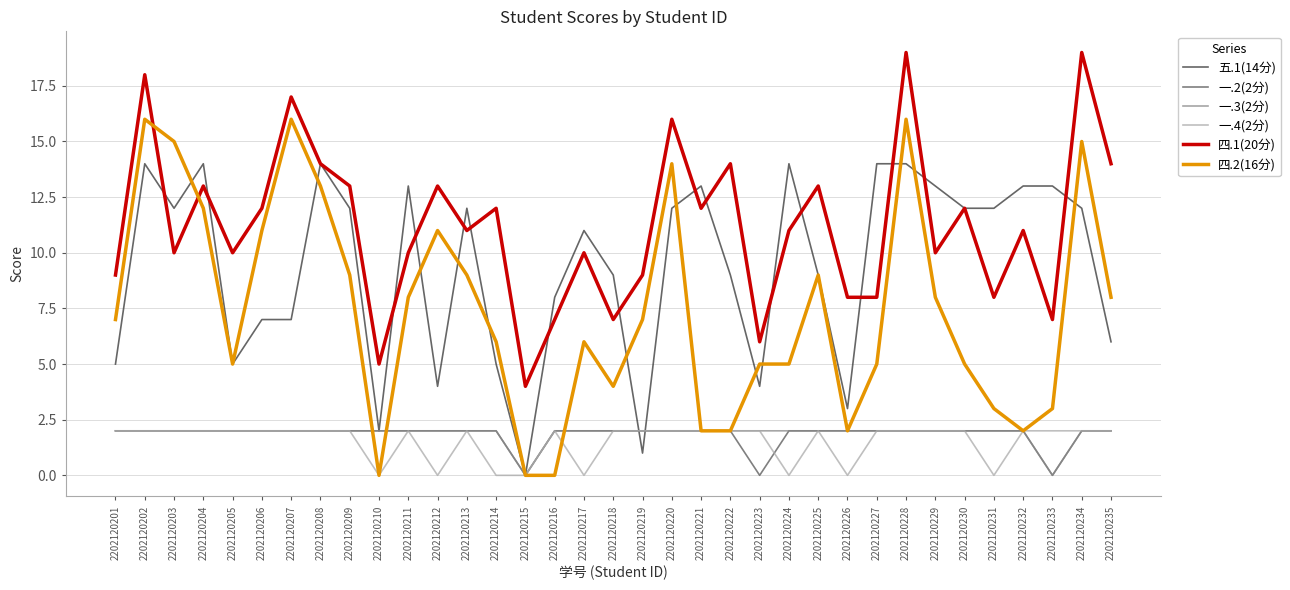

True or false: 一.4(2分) has a value of 2 at 2202120209.

True